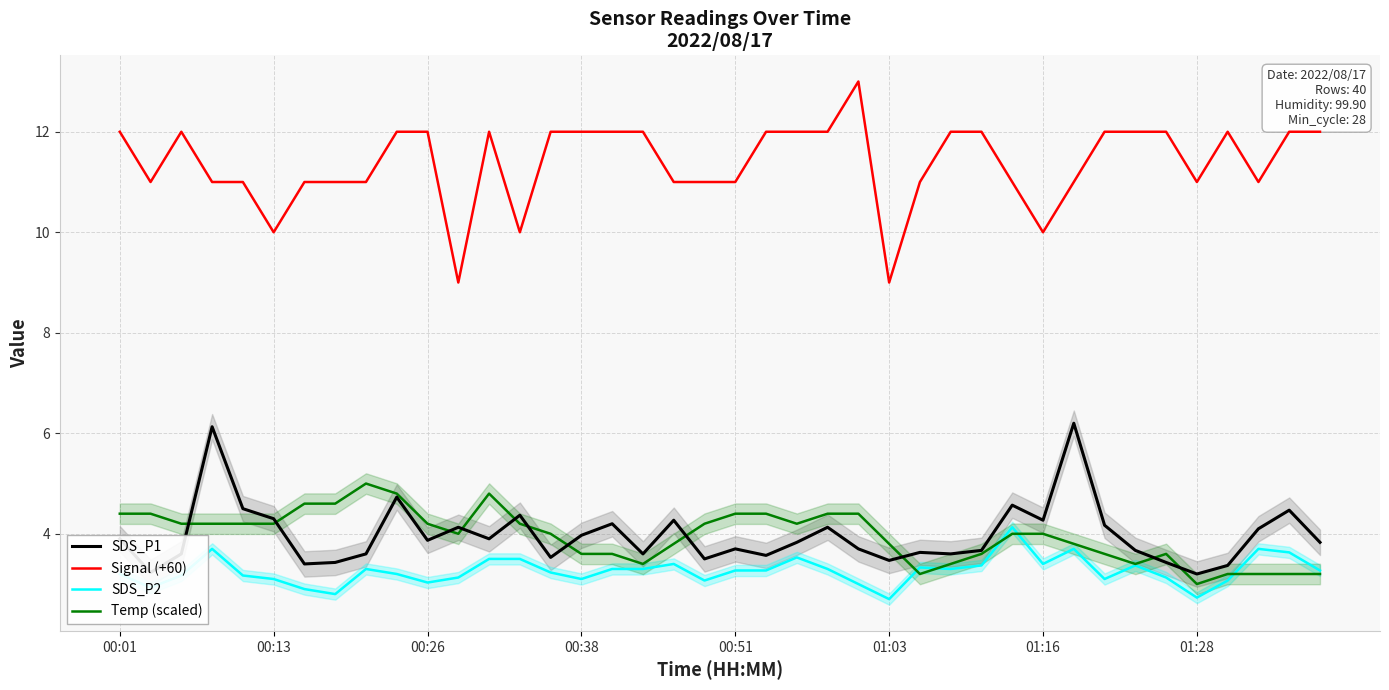

Between 14 and 00:01, which is larger?

00:01